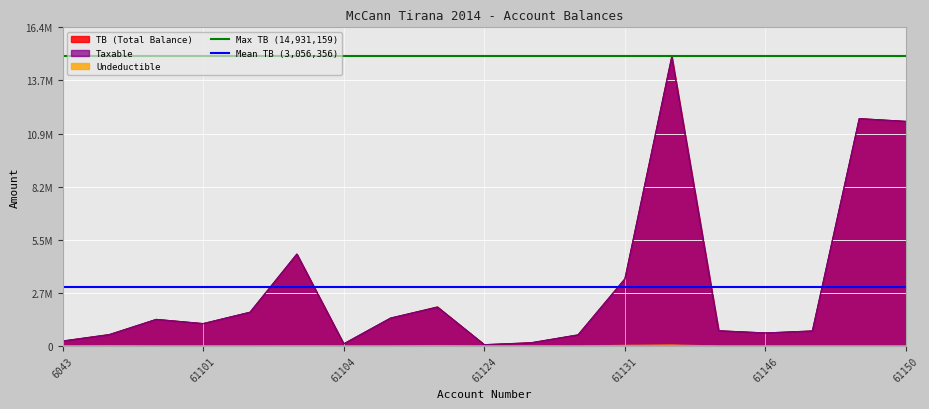

What is the sum of all Mean TB (3,056,356) values?

6112712.5